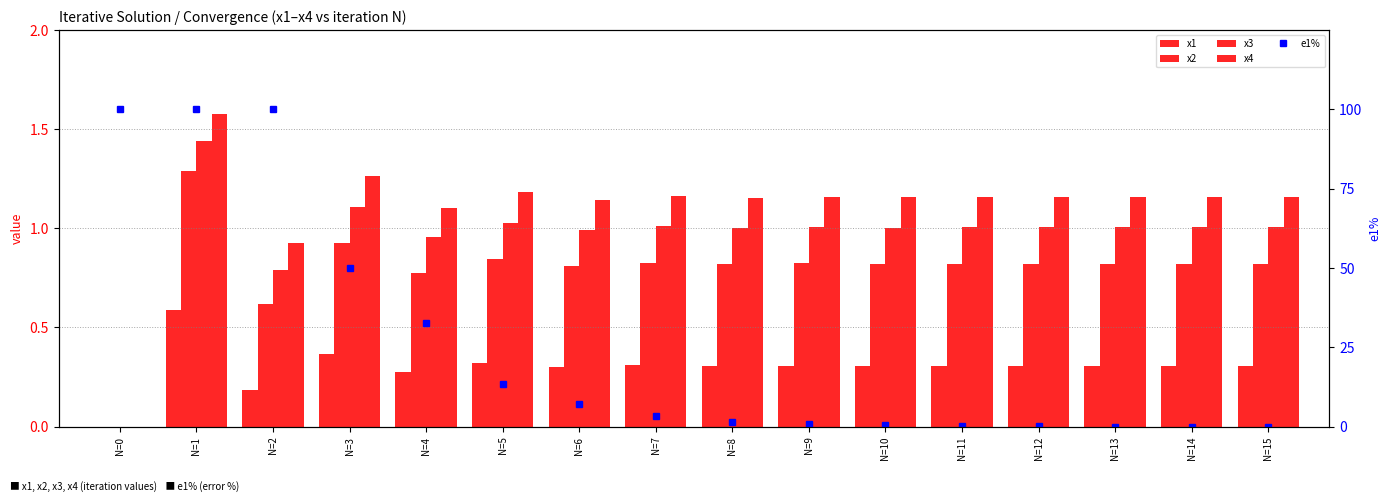

Which has a higher value, N=0 or N=14?

N=14